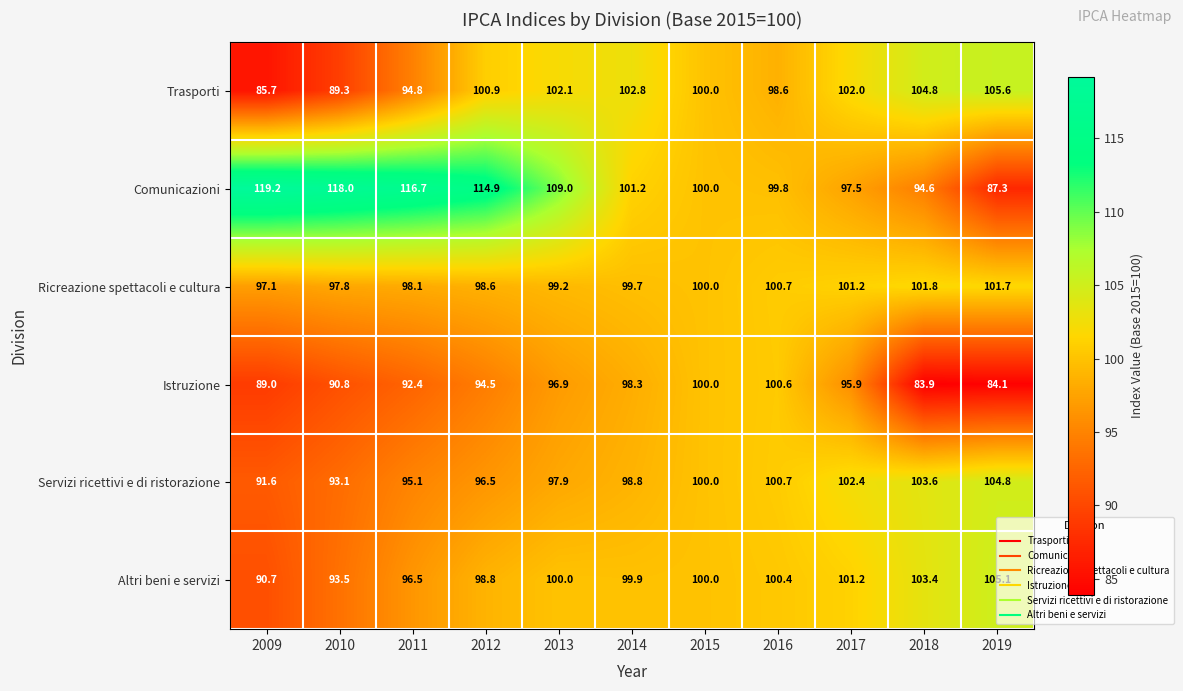

Which series has the largest total across all categories?

Comunicazioni